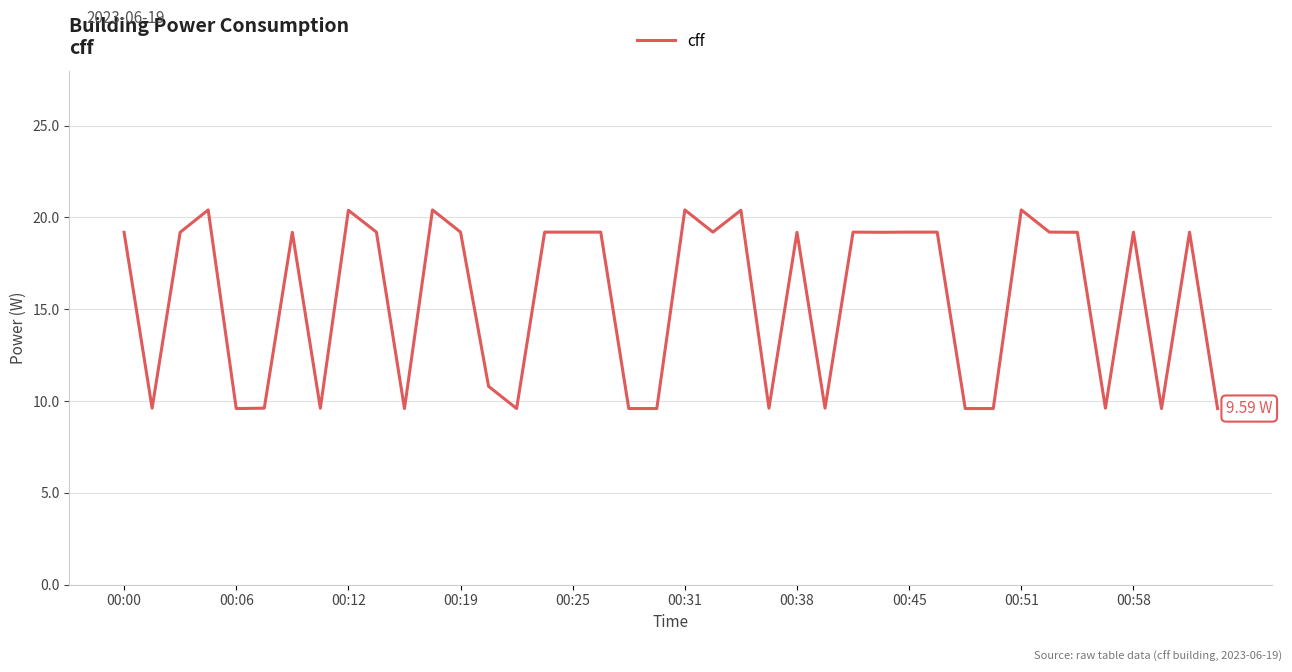

What is the difference between the maximum and minimum values?

10.8